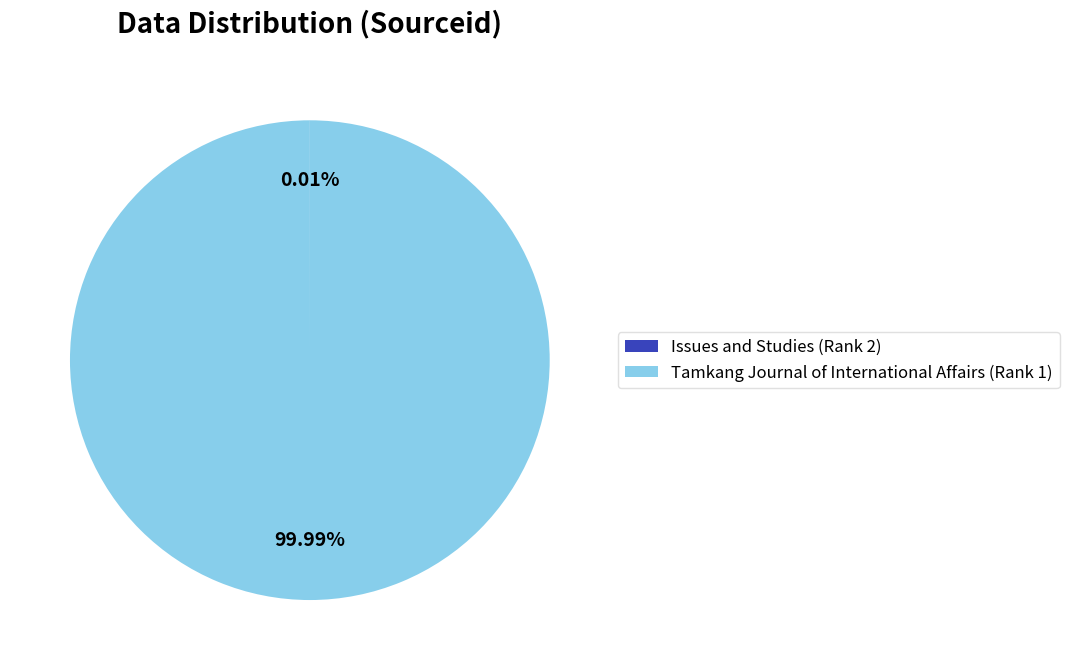

Is Tamkang Journal of International Affairs (Rank 1) the majority of the pie?

Yes